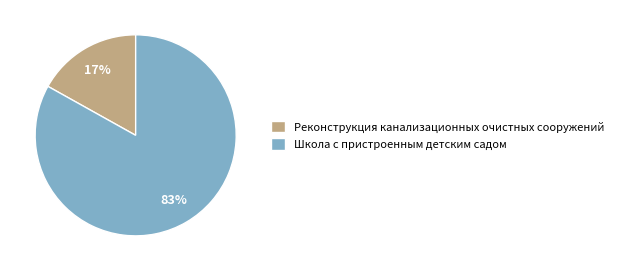

Count the number of slices in the pie.

2